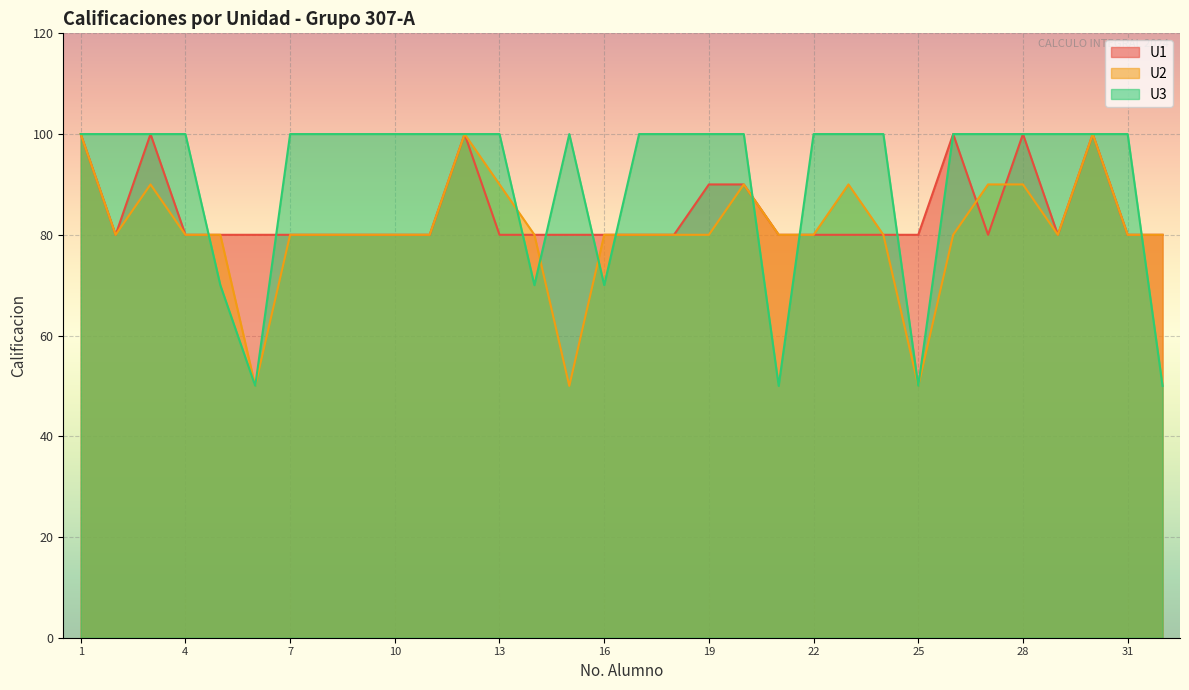

Count the U1 values in the range 80 to 90.

26